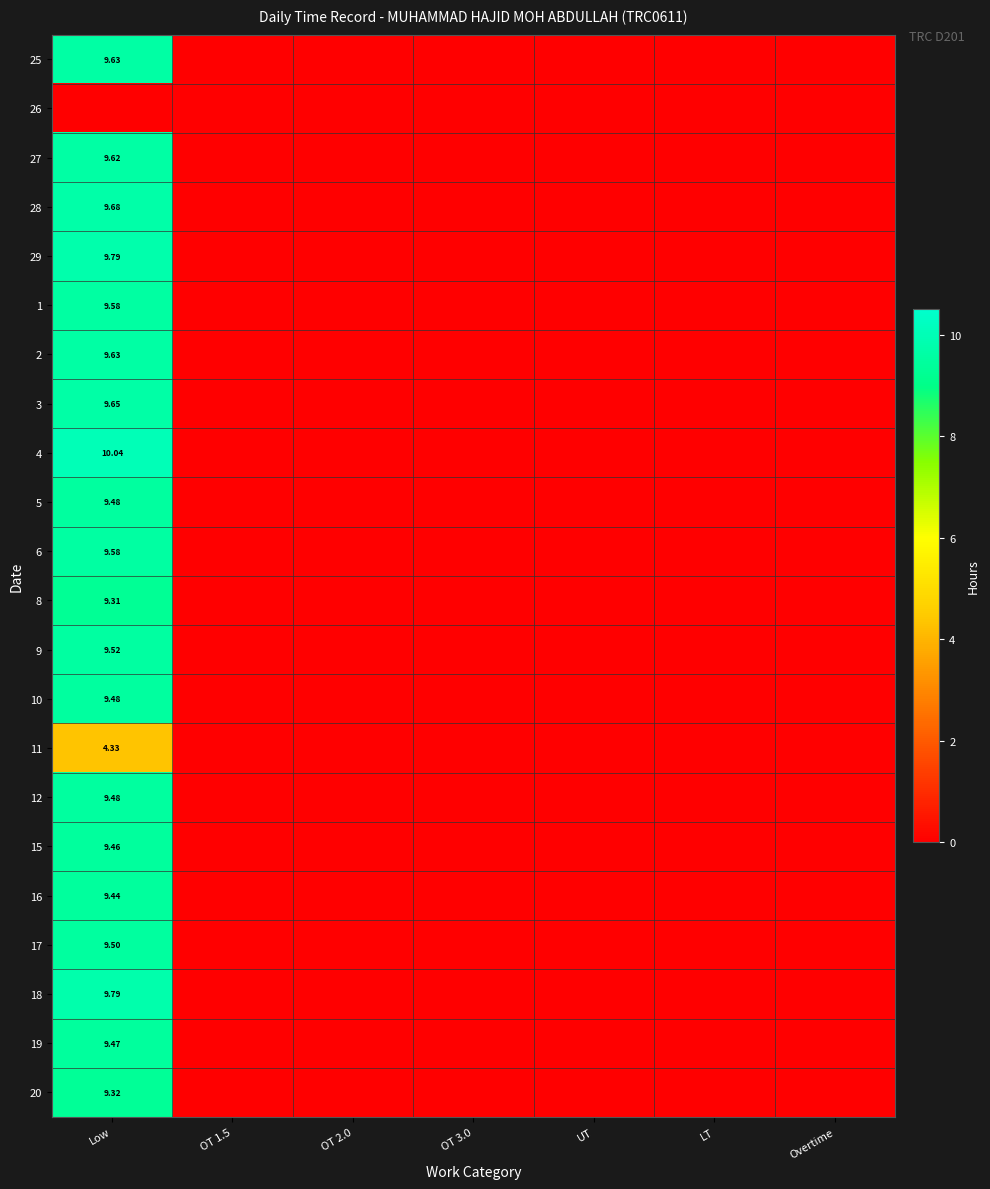

At which category does the chart reach its minimum across all series?

OT 1.5